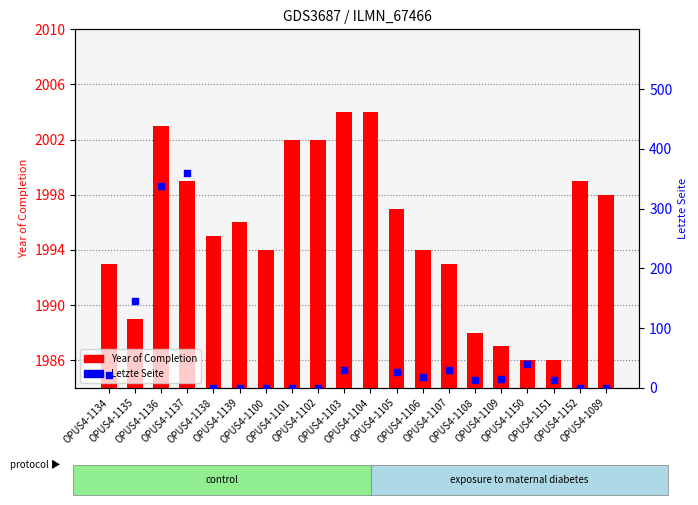

Which series reaches the maximum Y coordinate?

Year of Completion